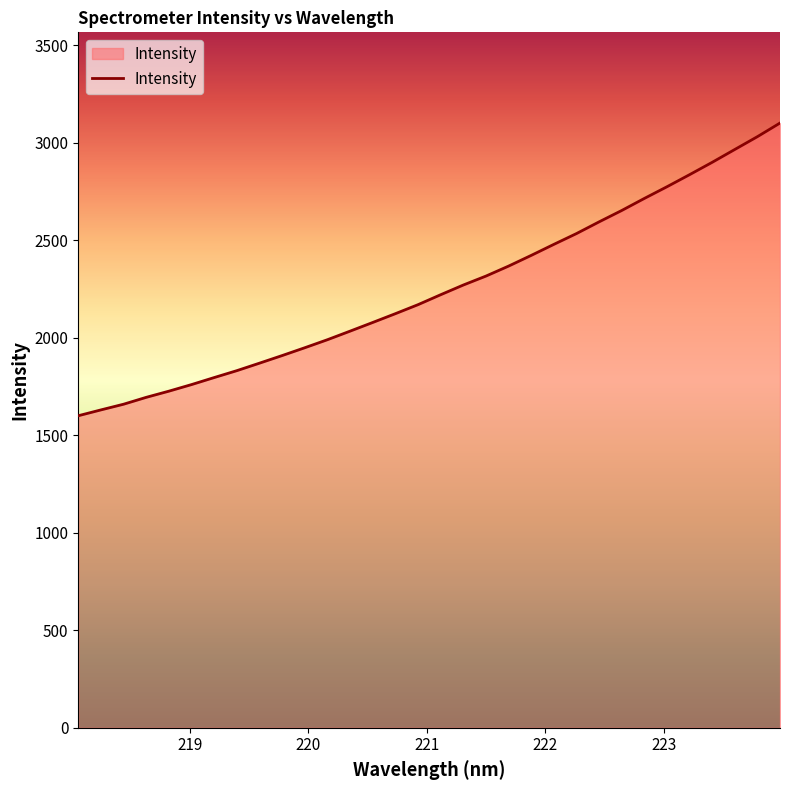

What is the smallest value displayed?

1600.5